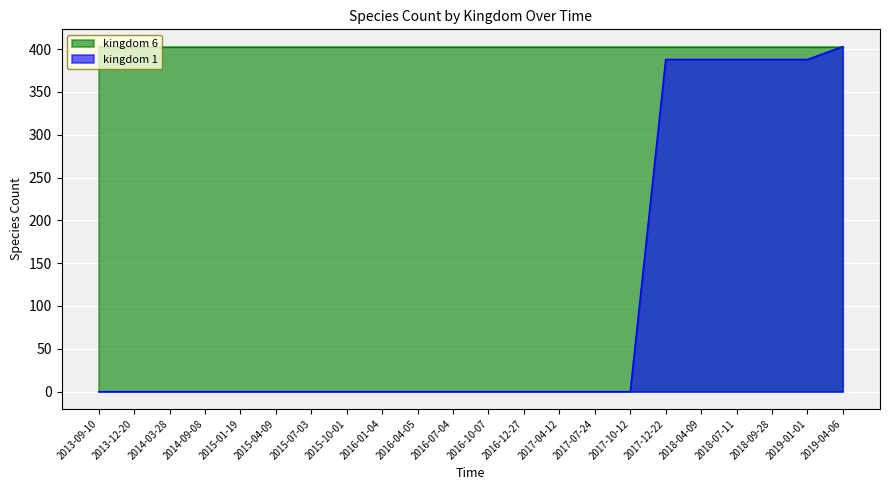

How many lines are shown in the chart?

2